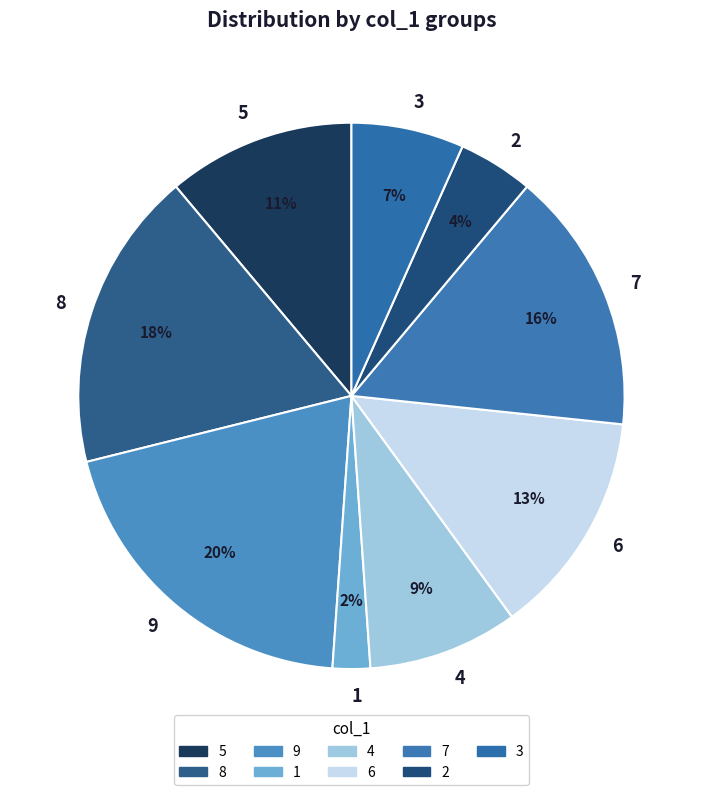

To the nearest percent, what is the combined percentage of 3 and 5?

18%